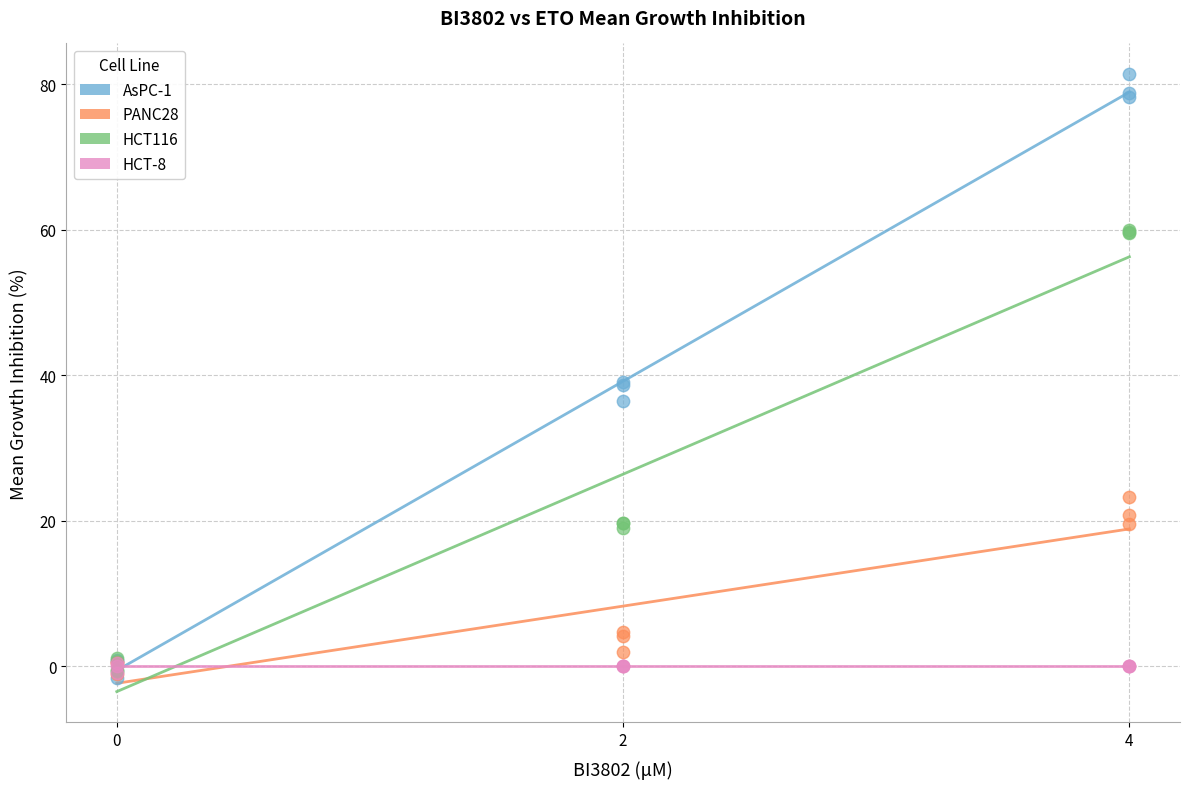

Which series contains the highest Y value?

AsPC-1